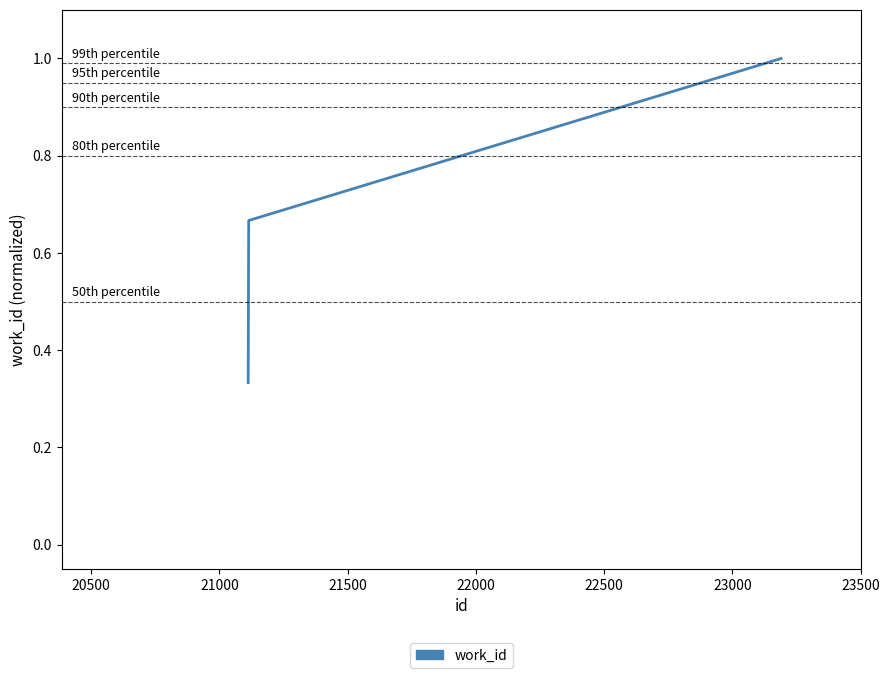

What is the maximum value shown in the chart?

1.0